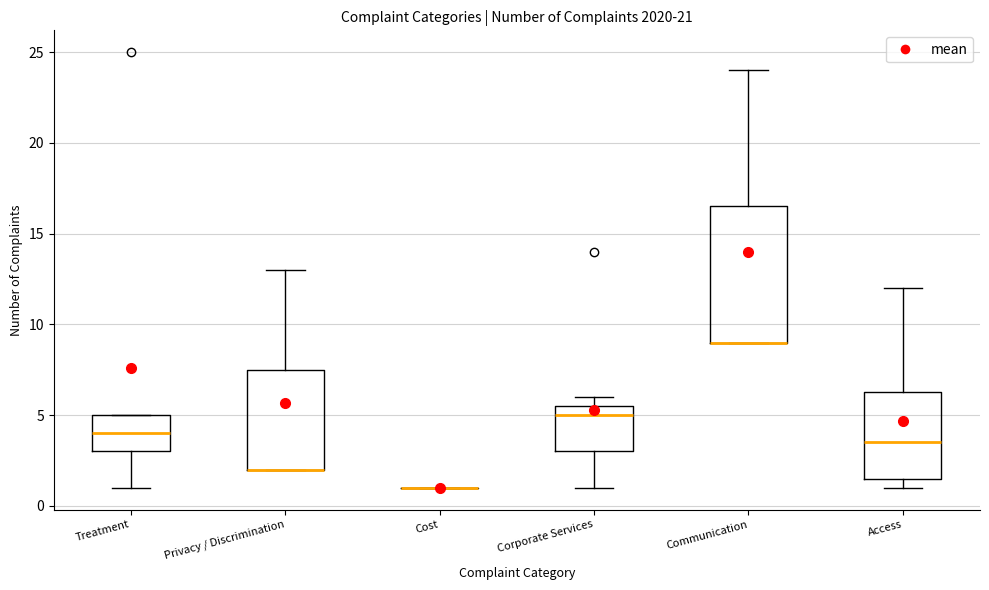

Where is the lower edge of the box for Corporate Services on the y-axis? The values are not printed on the chart, so give them approximately, as read against the axis.

3.0